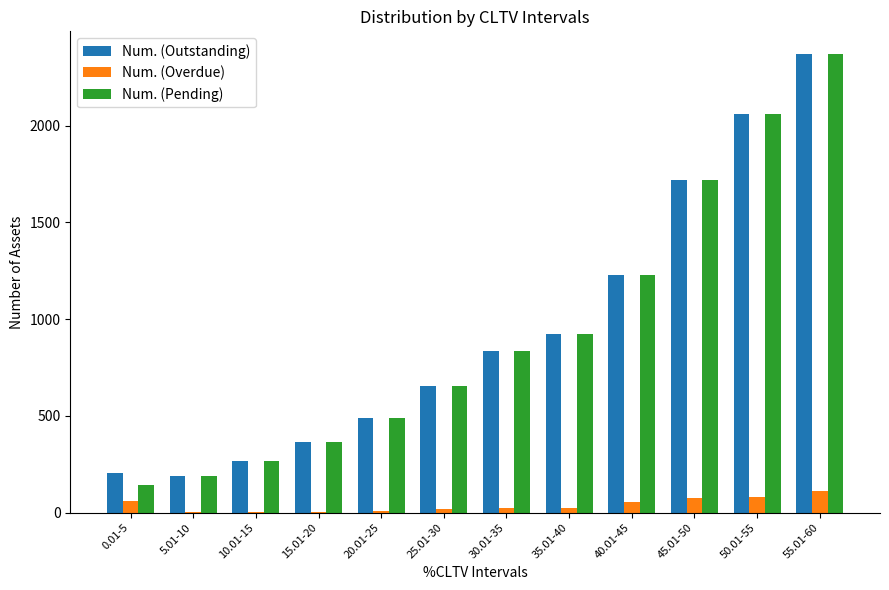

What is the difference between the Num. (Outstanding) values at 30.01-35 and 20.01-25?

348